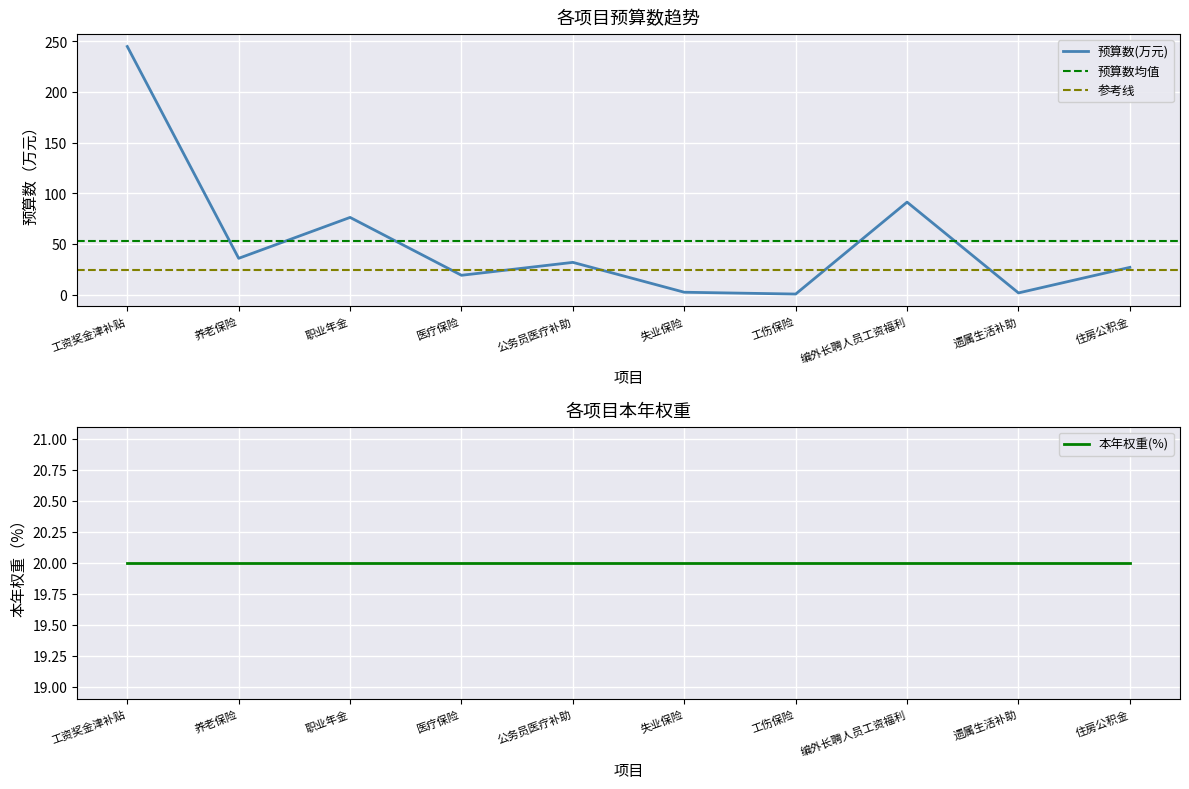

List the labels in order of value, smallest first.

工伤保险, 遗属生活补助, 失业保险, 医疗保险, 住房公积金, 公务员医疗补助, 养老保险, 职业年金, 编外长聘人员工资福利, 工资奖金津补贴